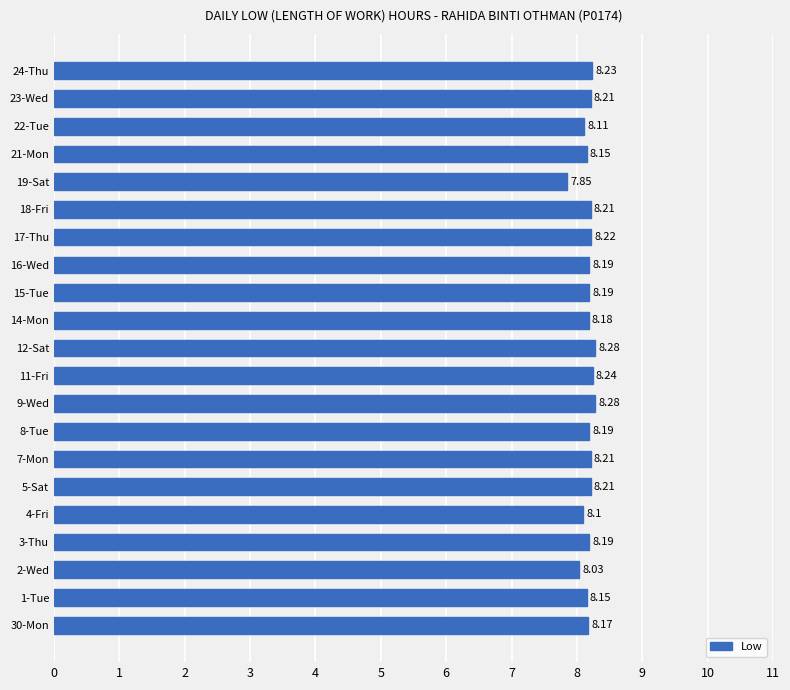

Between 14-Mon and 5-Sat, which is larger?

5-Sat